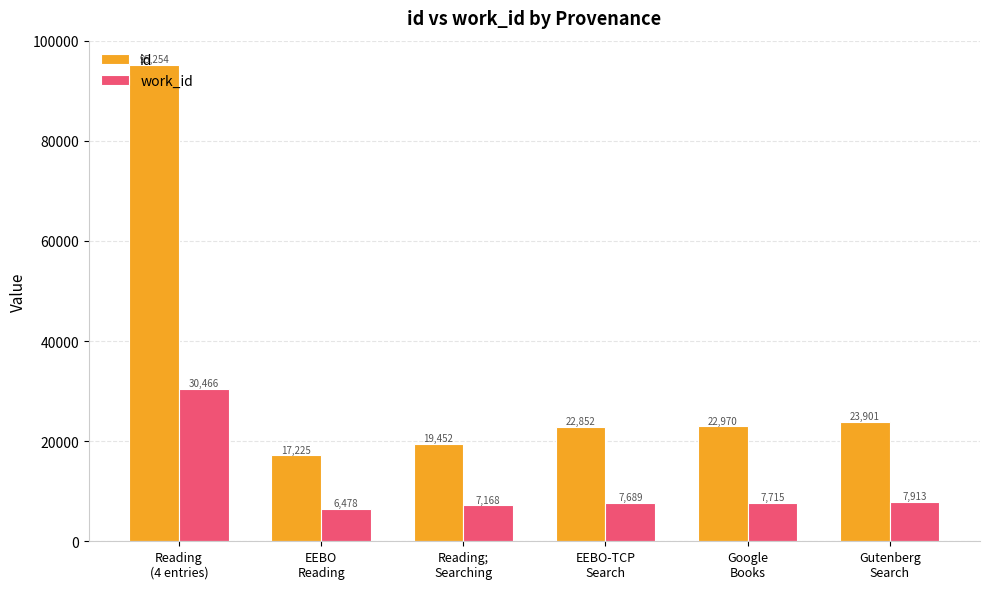

What is the greatest value displayed?

95254